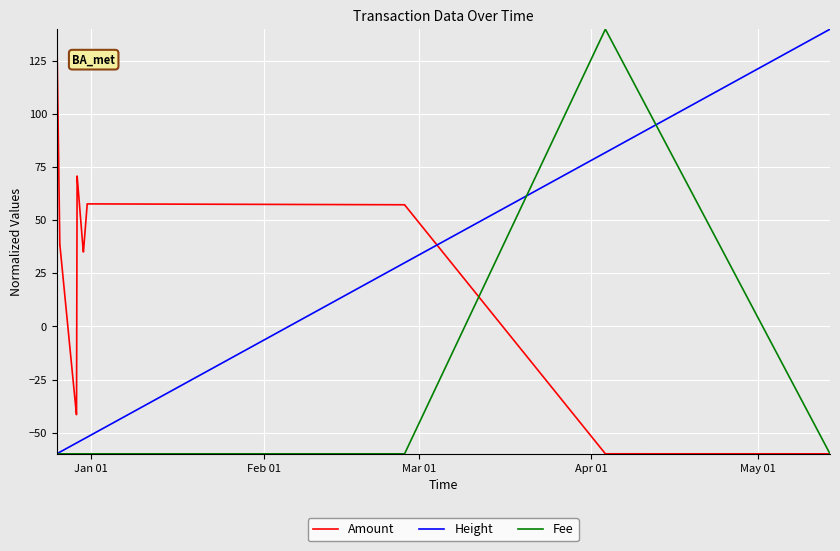

After their last crossing, which series has the higher values: Amount or Height?

Height